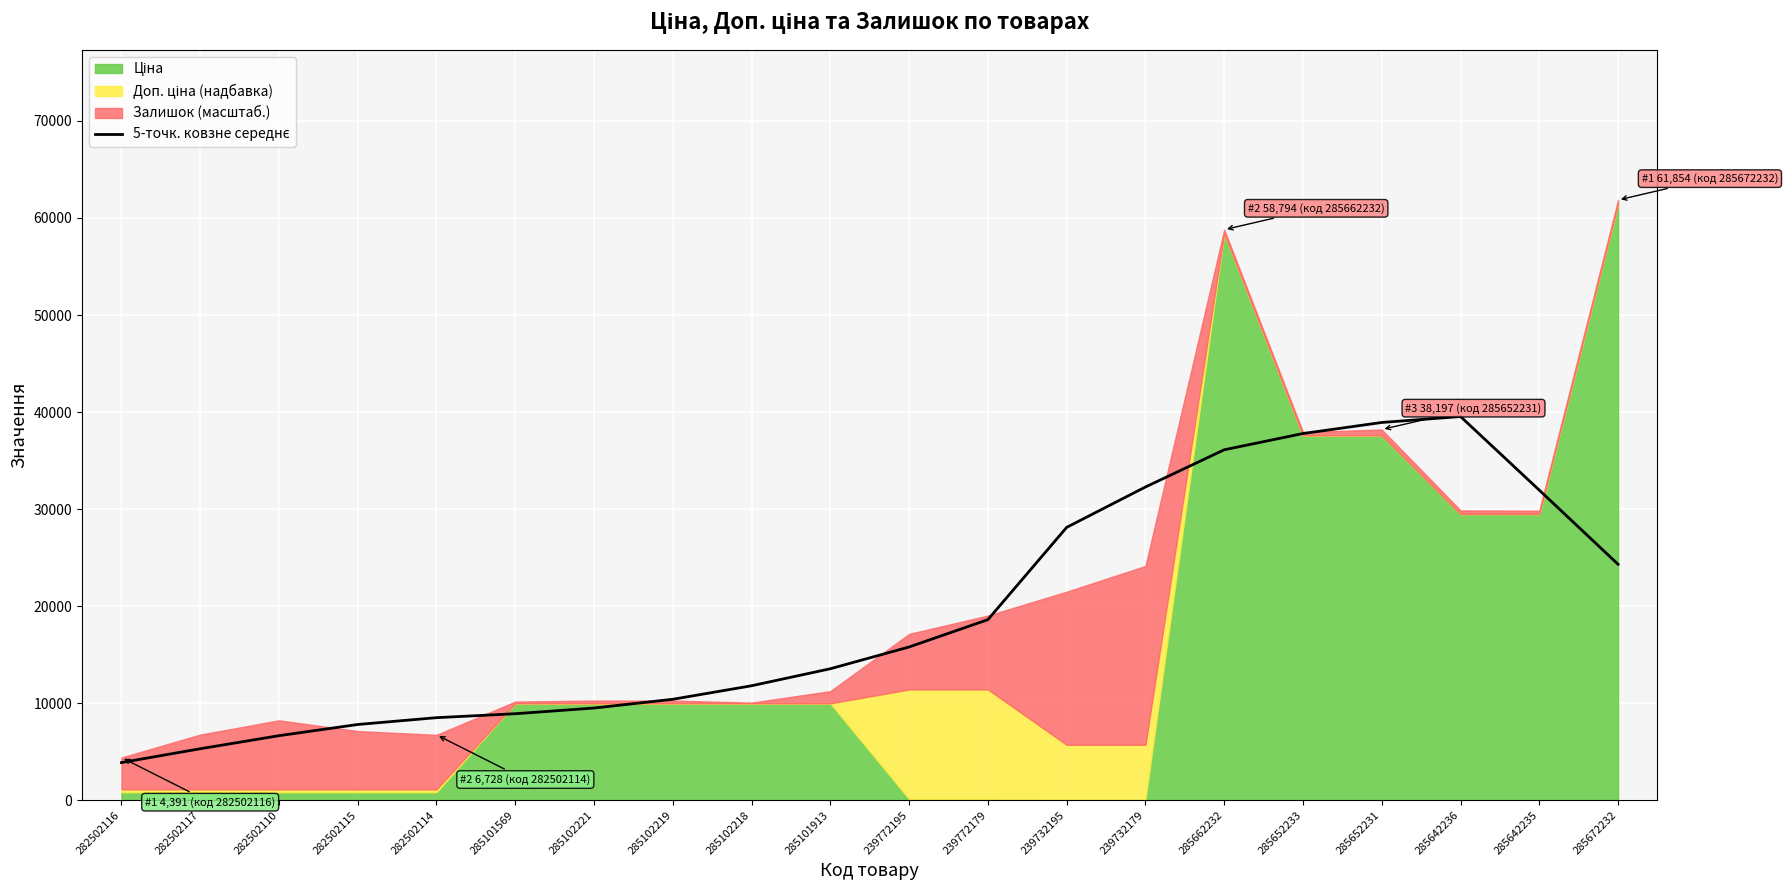

What is the difference between the maximum and second lowest values?

34237.7